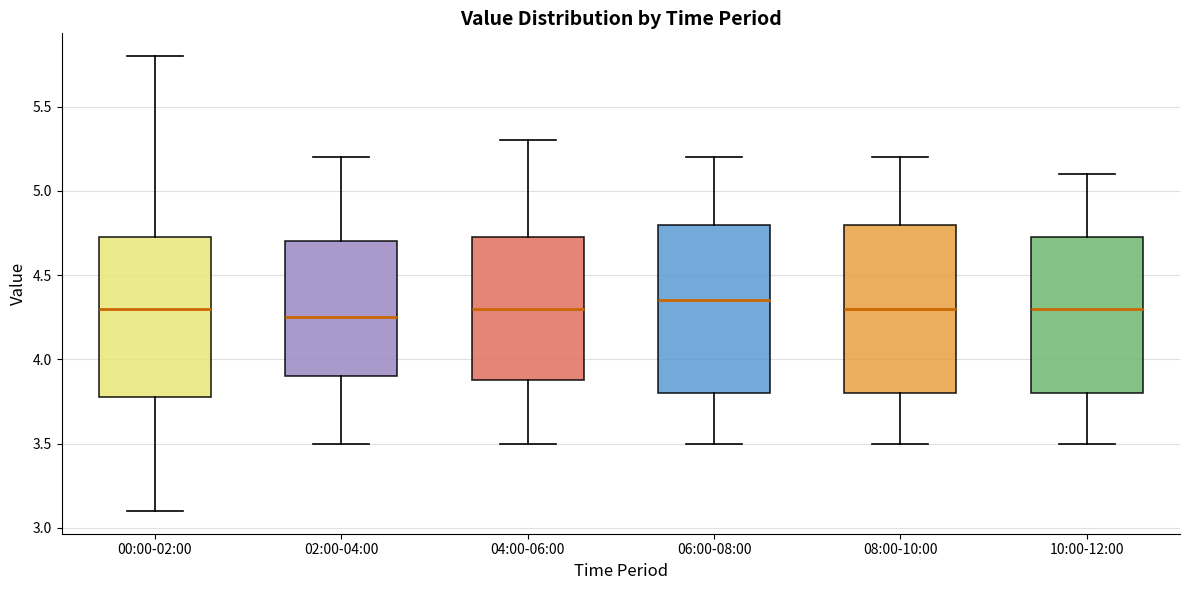

Where does the median line of the box for 10:00-12:00 sit on the y-axis? The values are not printed on the chart, so give them approximately, as read against the axis.

4.30